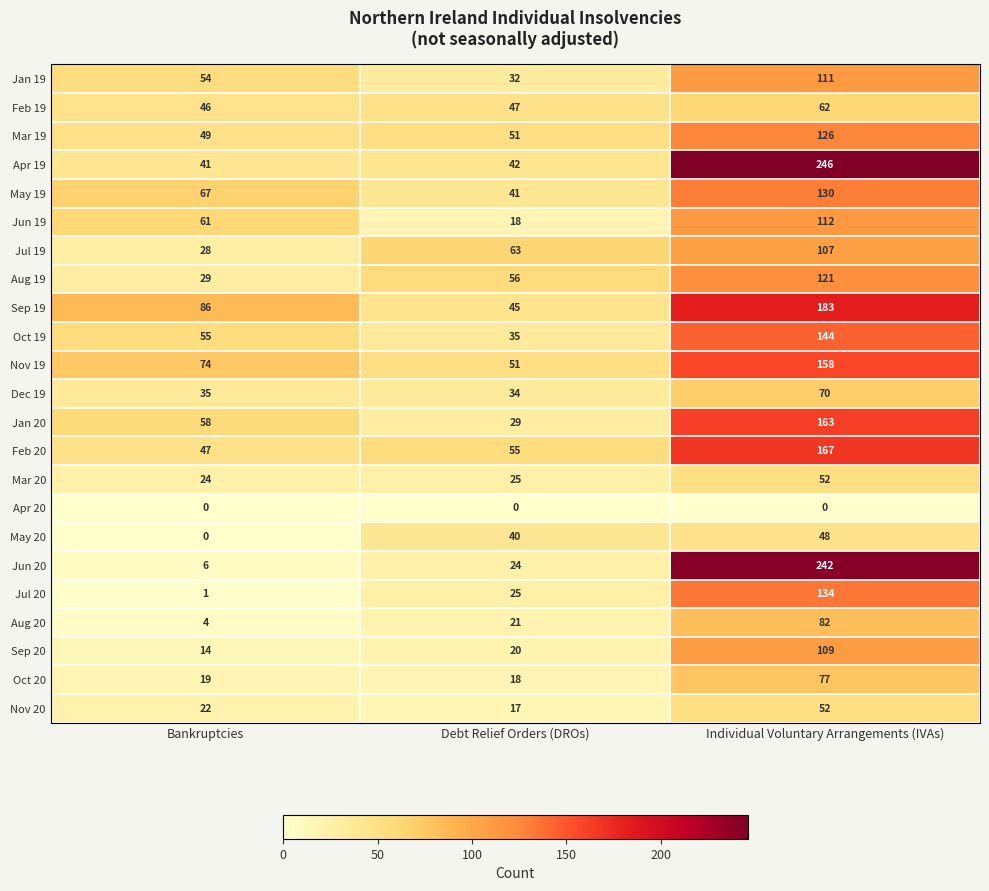

Between Debt Relief Orders (DROs) and Individual Voluntary Arrangements (IVAs), which series saw the biggest shift?

Jun 20